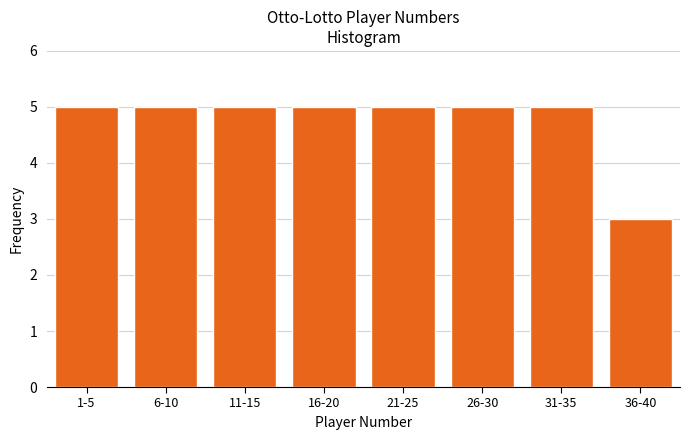

Reading left to right, what are all the values shown in this chart?

5	5	5	5	5	5	5	3